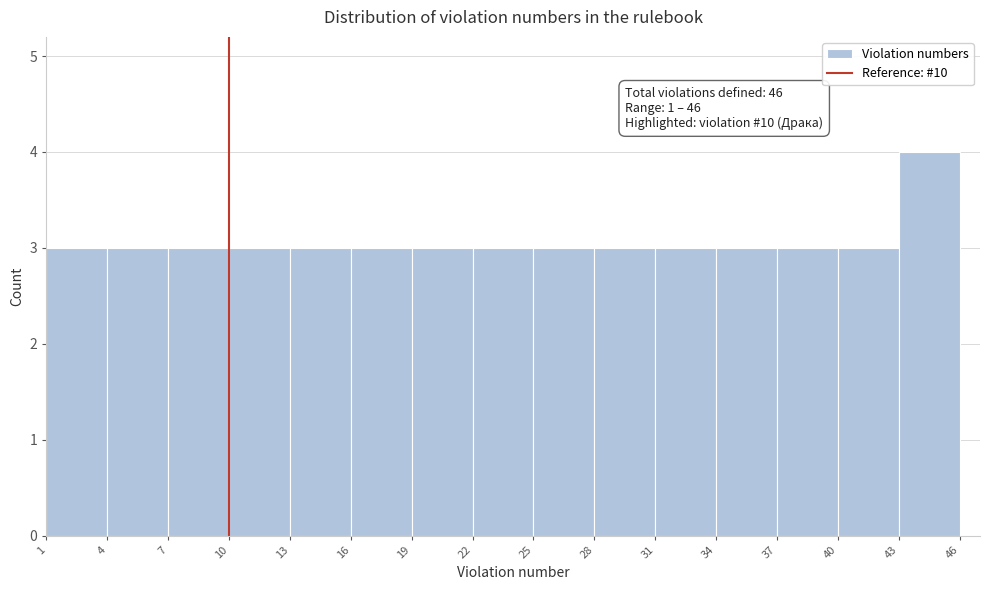

Over which range of the x-axis is the bar tallest?

43 to 46